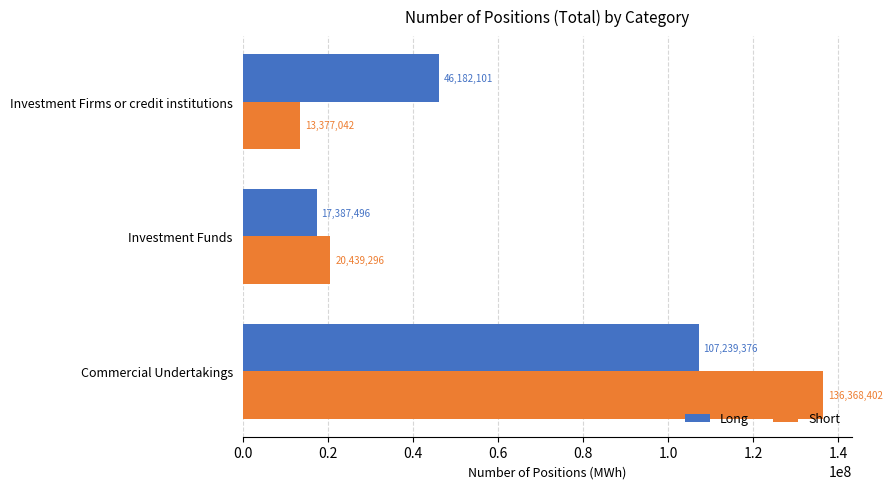

How many series are shown in this chart?

2